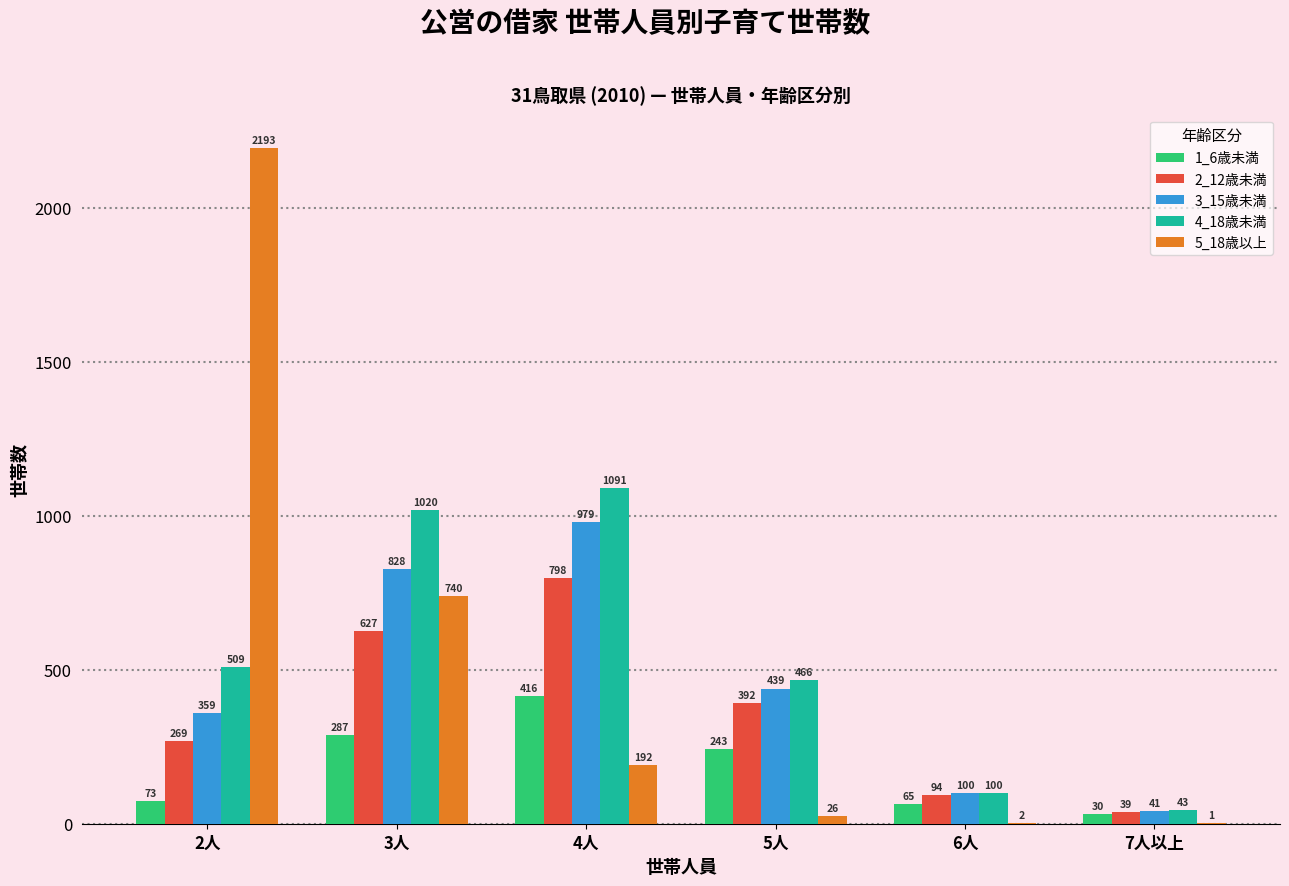

Between 2人 and 7人以上, which series saw the biggest shift?

5_18歳以上